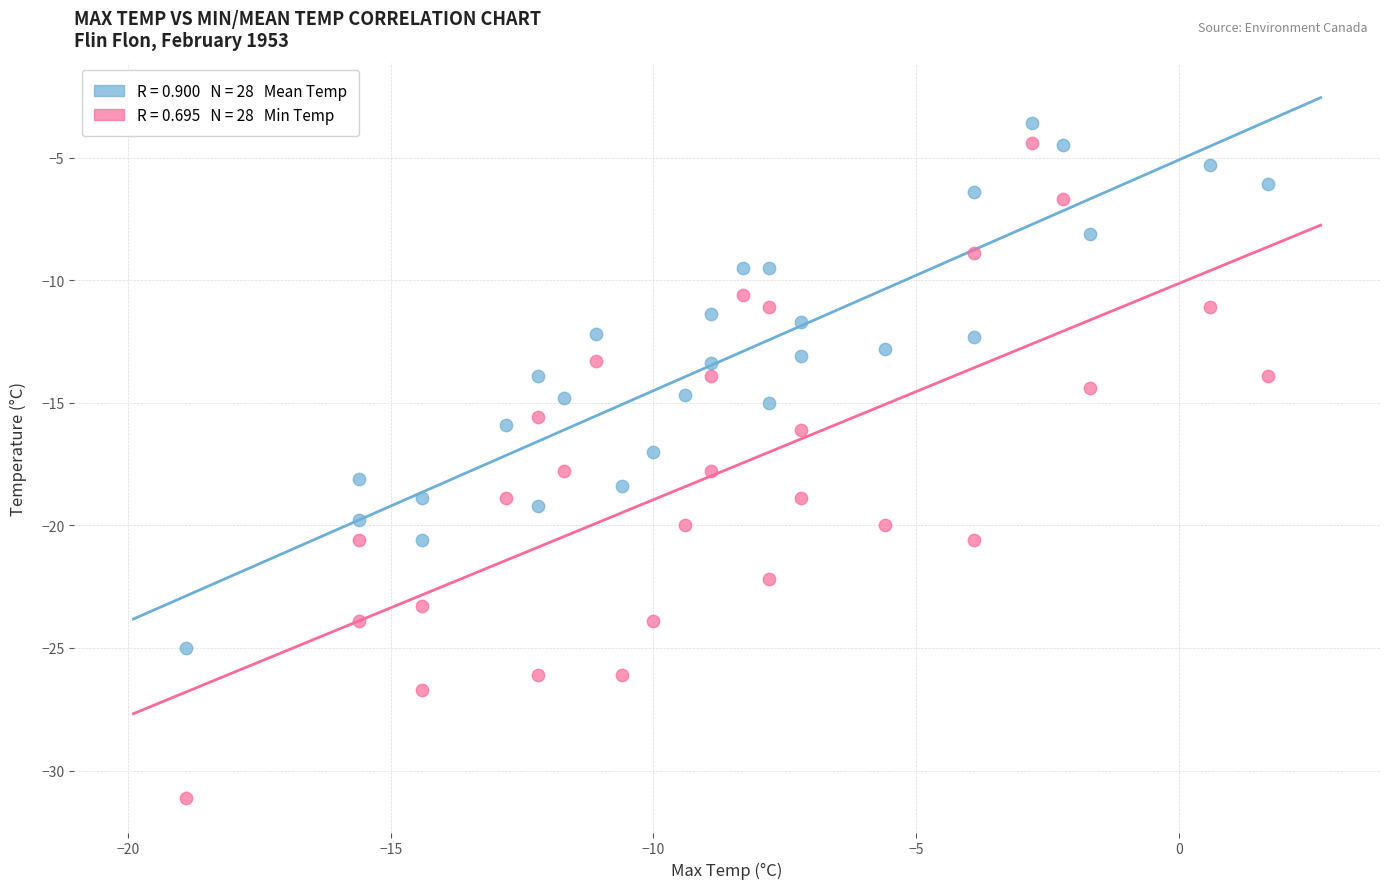

Across all data points, what is the range of Y values (max minus min)?

27.5